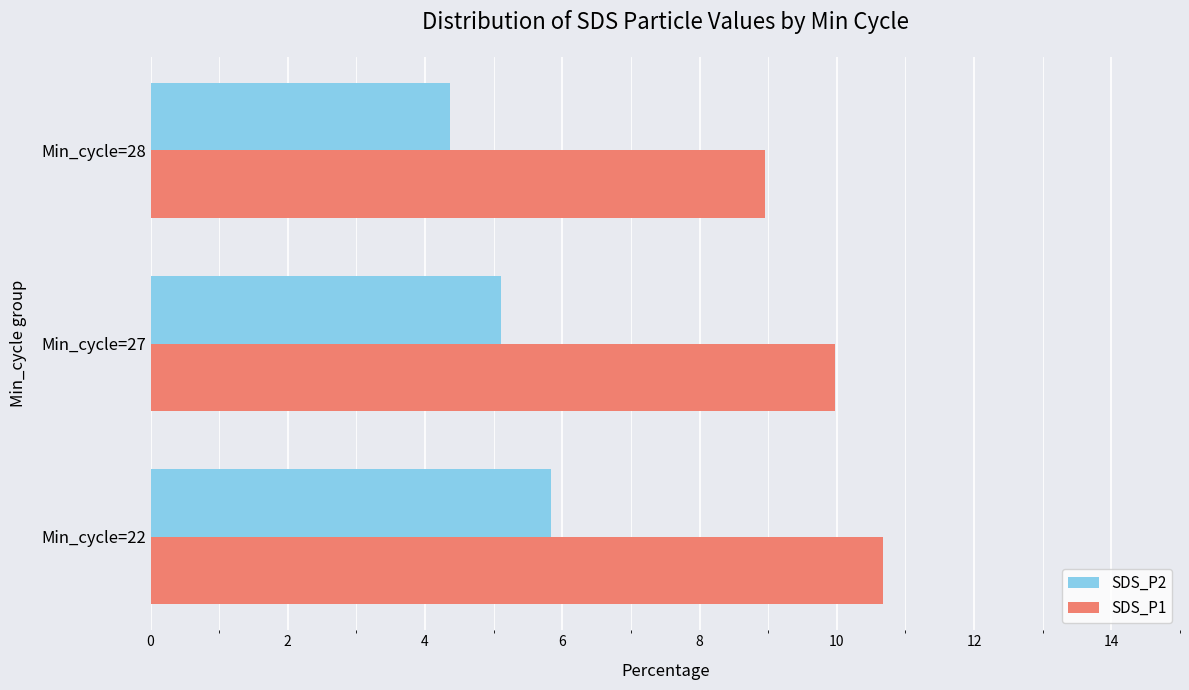

What is the smallest value displayed?

4.4